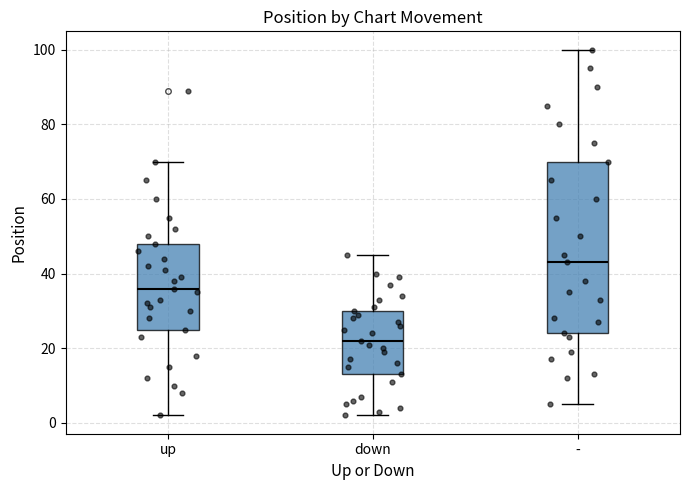

Reading left to right, transcribe this box plot: for each box, give where its median line is, the range the box spans, and where its two whiskers end, as read against the y-axis. The values are not printed on the chart, so give them approximately, as read against the axis.

up: median 36, box 26 to 48, whiskers 2 to 70
down: median 22, box 14 to 30, whiskers 2 to 46
-: median 44, box 24 to 70, whiskers 6 to 100